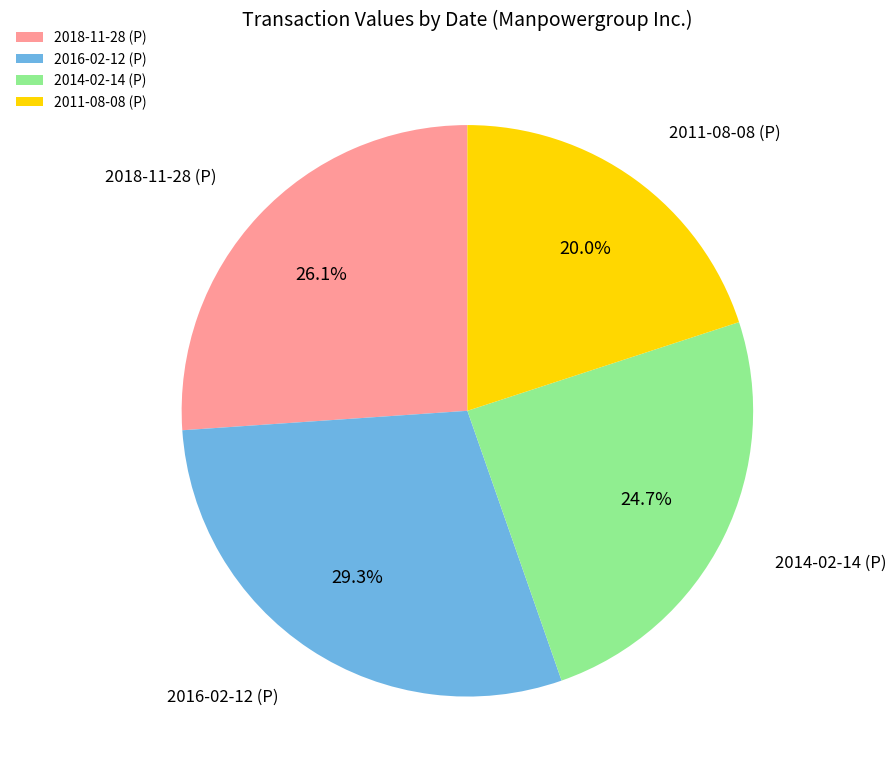

How many segments does this pie chart have?

4